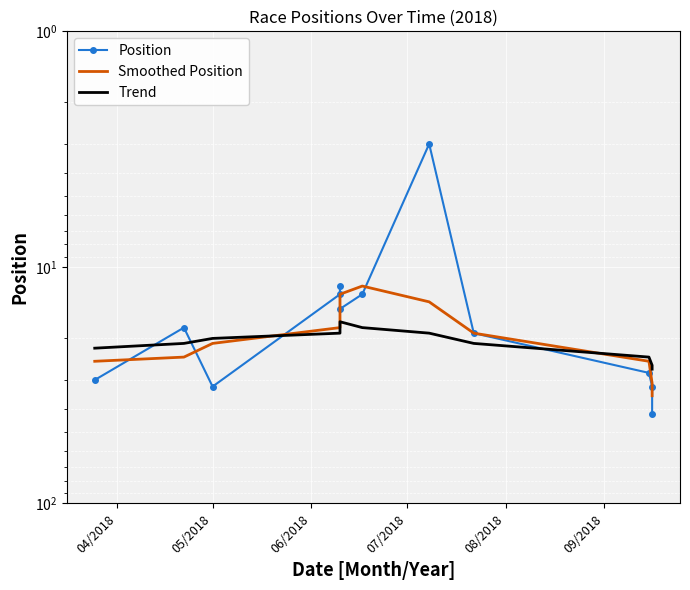

How many lines are shown in the chart?

3